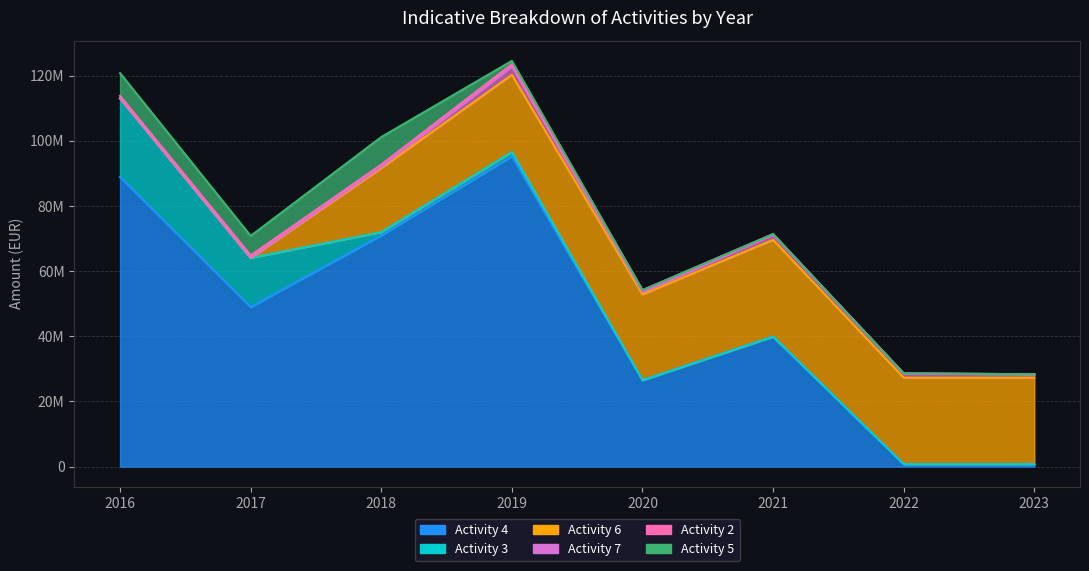

In Total for activity 5, how many points are higher than both neighbors (excluding endpoints)?

1